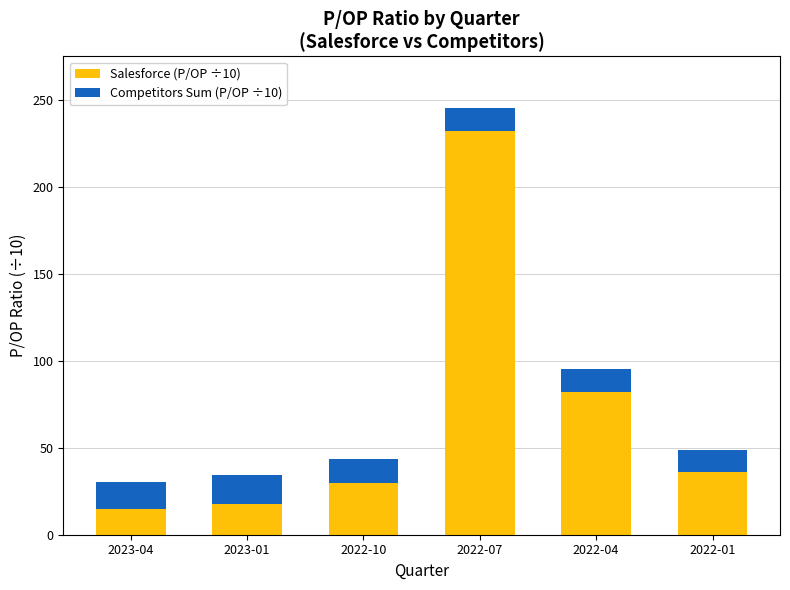

What is the sum of the Salesforce (P/OP ÷10) values at 2022-07 and 2023-04?

246.5